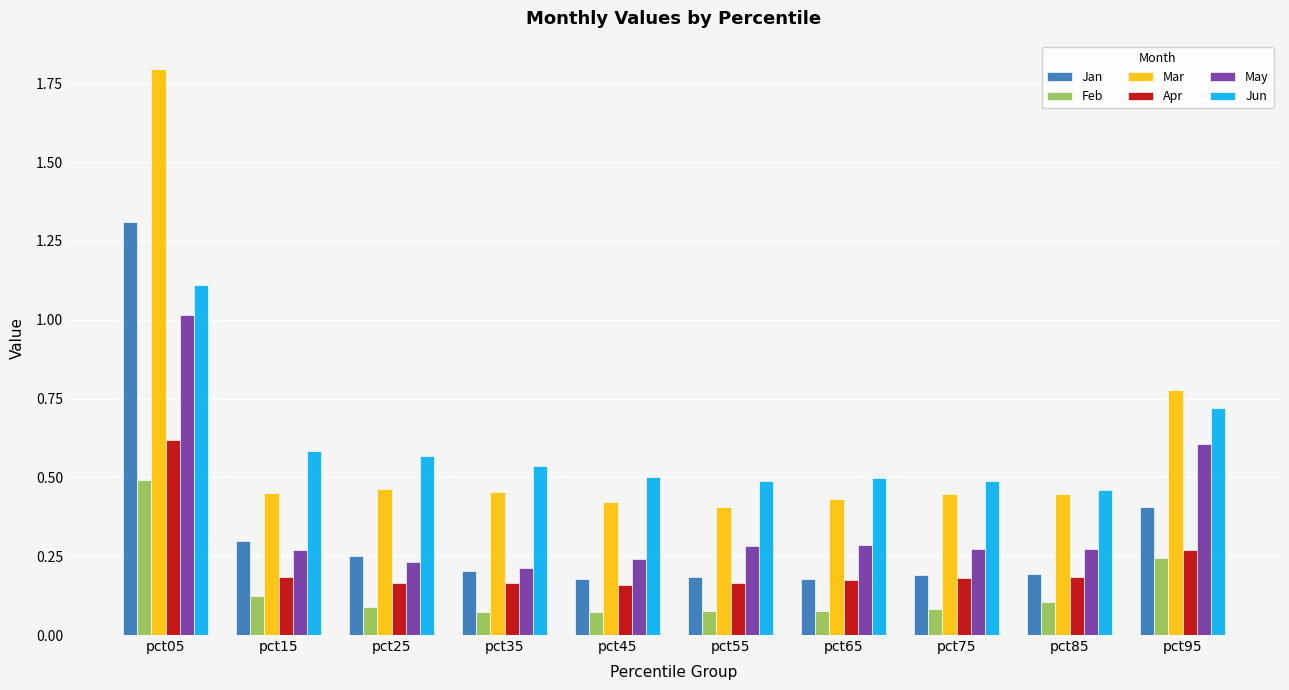

Is the value of Feb at pct55 greater than the value of Mar at pct65?

No